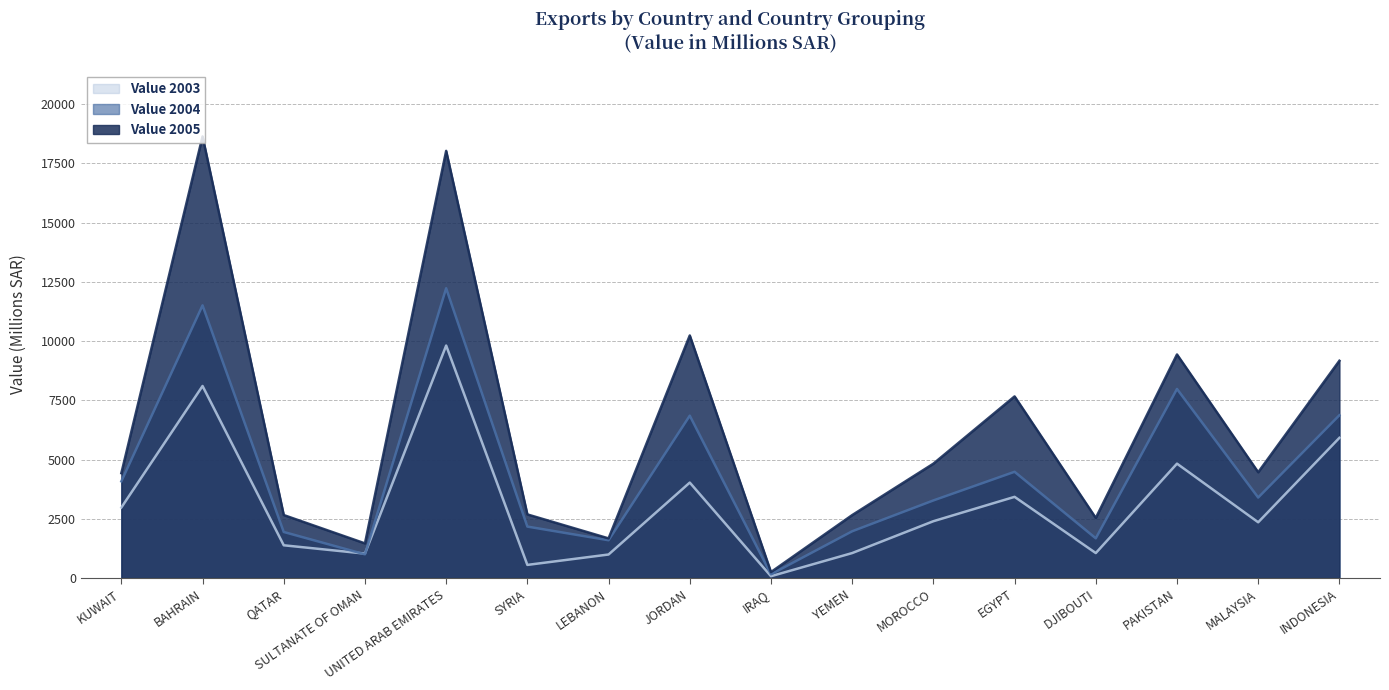

What is the value of the Value 2003 point at the 12th from the left?

3427